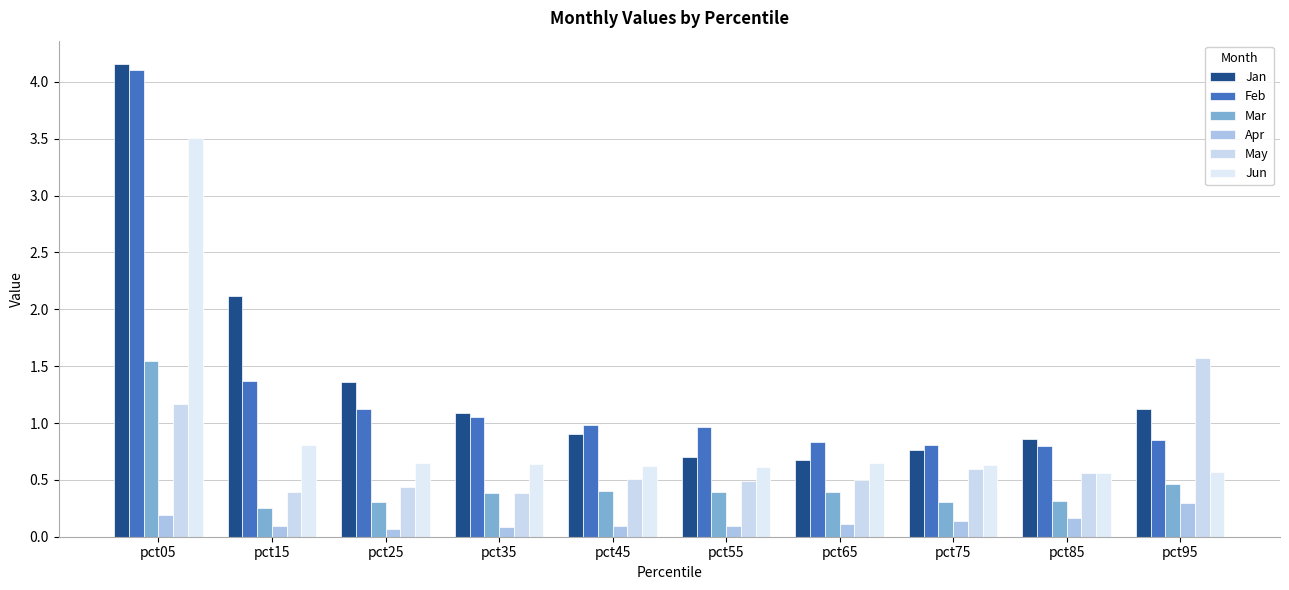

Where does the Jan series first go above 1?

pct05